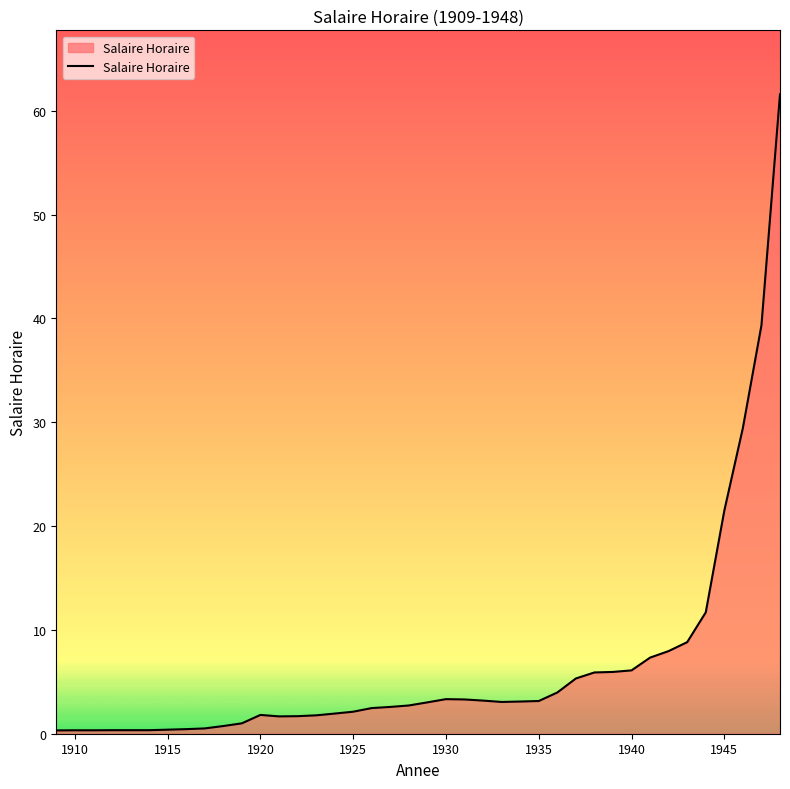

What is the difference between the maximum and minimum values?

61.3